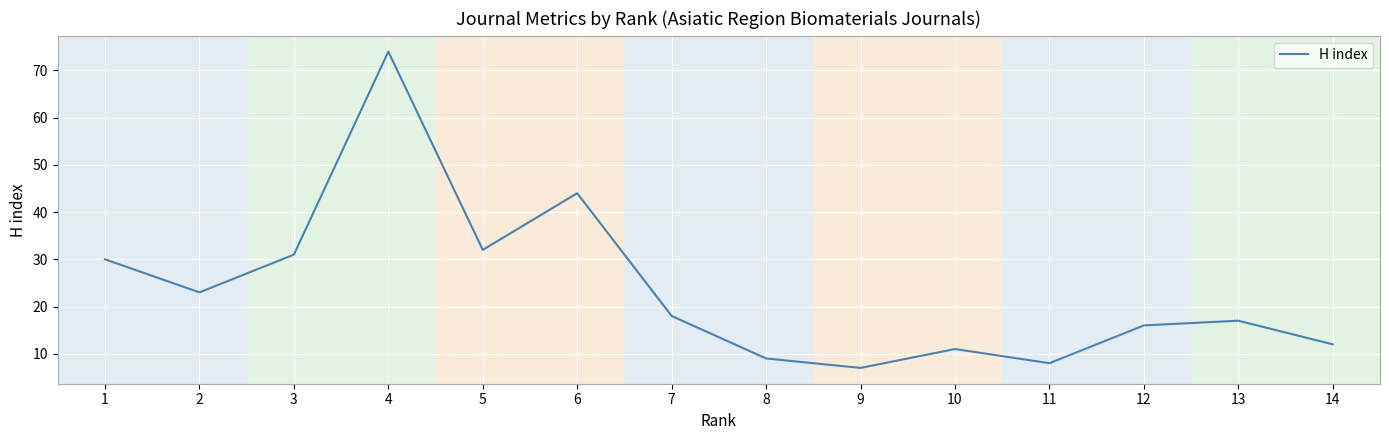

The value at 6 is 16. True or false?

False